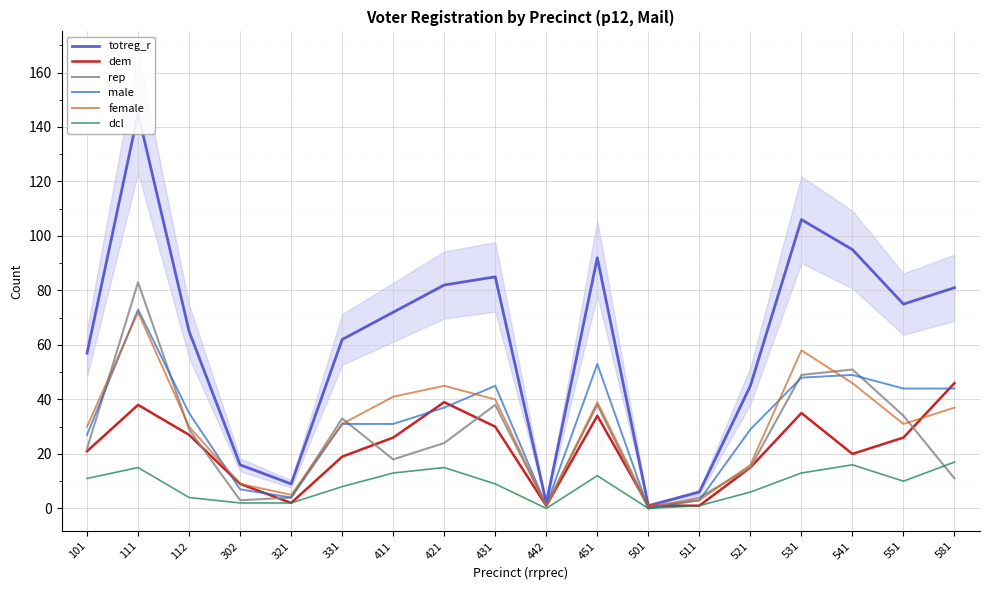

Where is the first local maximum for dem?

111